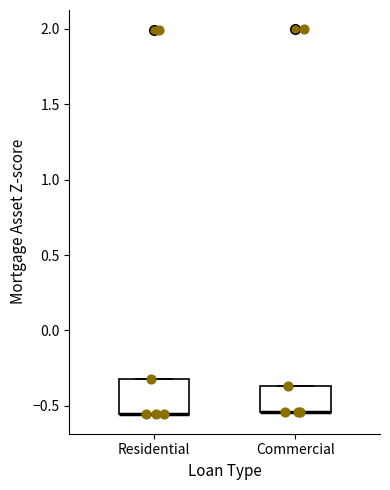

Where is the upper edge of the box for Residential on the y-axis? The values are not printed on the chart, so give them approximately, as read against the axis.

-0.30